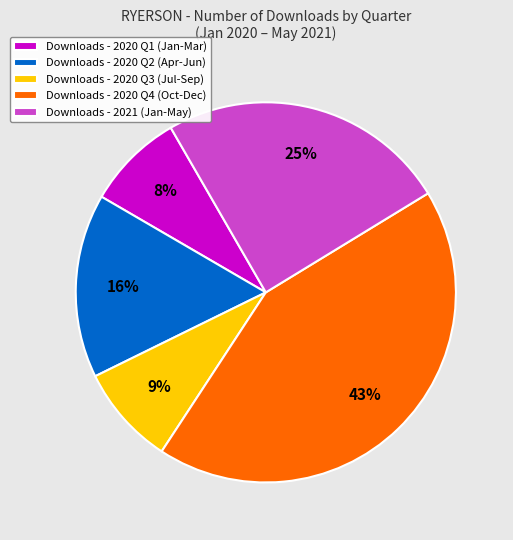

To the nearest percent, what percentage of the pie is Downloads - 2020 Q4 (Oct-Dec)?

43%